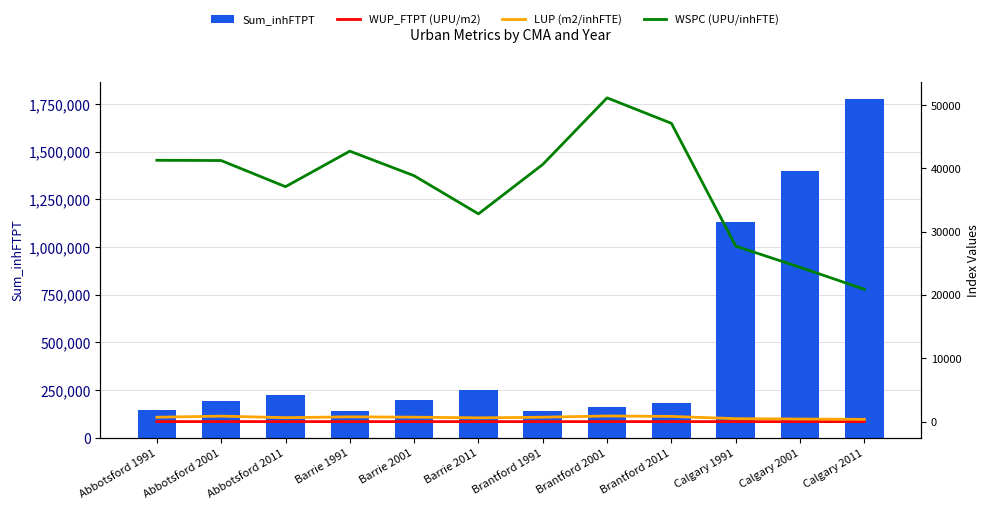

What is the value of the LUP (m2/inhFTE) bar at the 6th from the left?

599.7